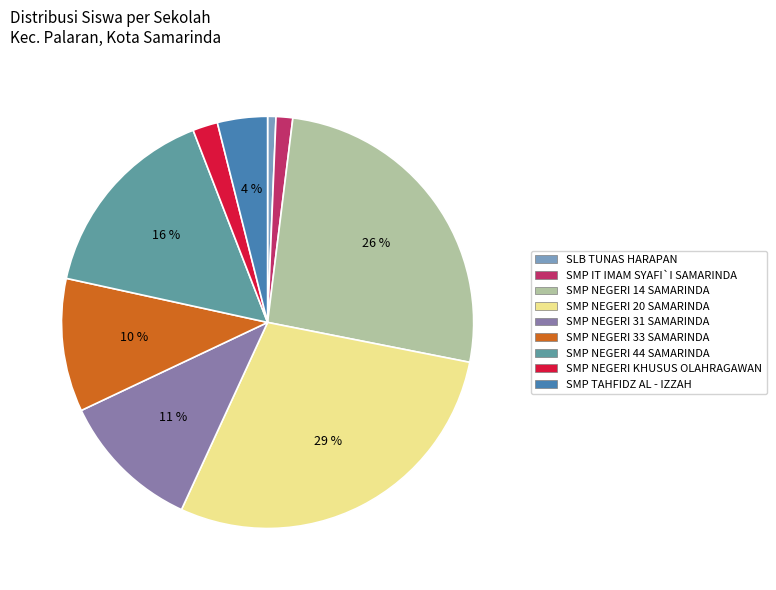

The SMP NEGERI 31 SAMARINDA slice represents 11% of the pie. True or false?

True